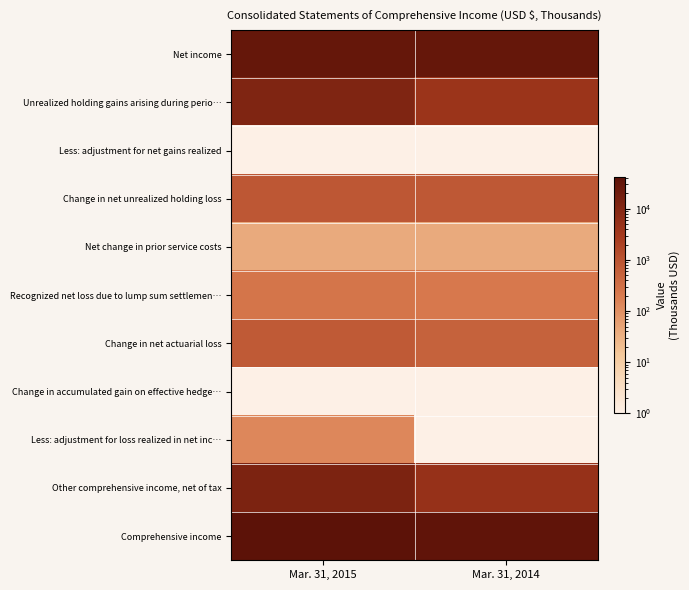

Reading left to right, list all the values displayed in this chart.

Net income: Mar. 31, 2015=29148.0	Mar. 31, 2014=29003.0
Unrealized holding gains arising during perio…: Mar. 31, 2015=11386.0	Mar. 31, 2014=4229.0
Less: adjustment for net gains realized: Mar. 31, 2015=0.5	Mar. 31, 2014=0.5
Change in net unrealized holding loss: Mar. 31, 2015=874.0	Mar. 31, 2014=823.0
Net change in prior service costs: Mar. 31, 2015=39.0	Mar. 31, 2014=39.0
Recognized net loss due to lump sum settlemen…: Mar. 31, 2015=257.0	Mar. 31, 2014=232.0
Change in net actuarial loss: Mar. 31, 2015=754.0	Mar. 31, 2014=559.0
Change in accumulated gain on effective hedge…: Mar. 31, 2015=0.5	Mar. 31, 2014=0.5
Less: adjustment for loss realized in net inc…: Mar. 31, 2015=130.0	Mar. 31, 2014=0.5
Other comprehensive income, net of tax: Mar. 31, 2015=12832.0	Mar. 31, 2014=5234.0
Comprehensive income: Mar. 31, 2015=41980.0	Mar. 31, 2014=34237.0